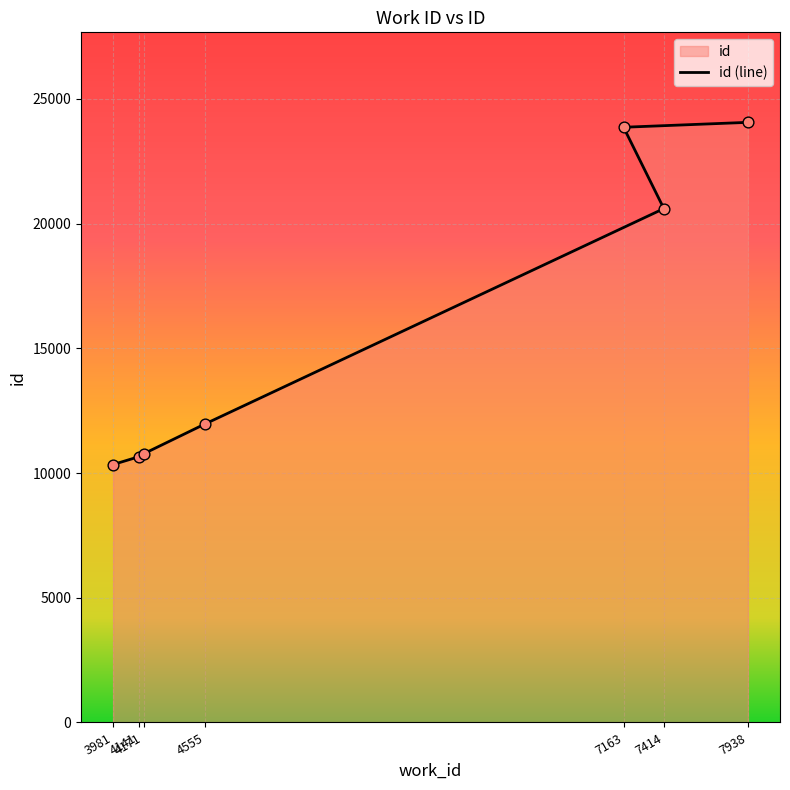

Approximately how many times larger is the value at 7163 compared to 3981?

2.3